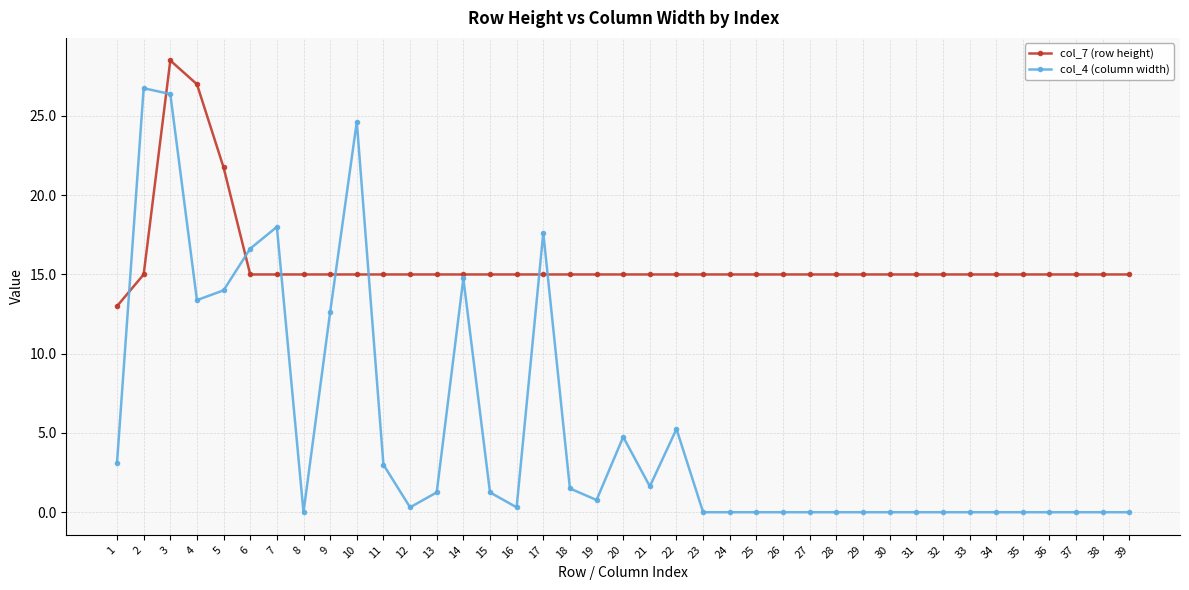

What is the difference between the maximum and second lowest values in the col_7 (row height) series?

13.5